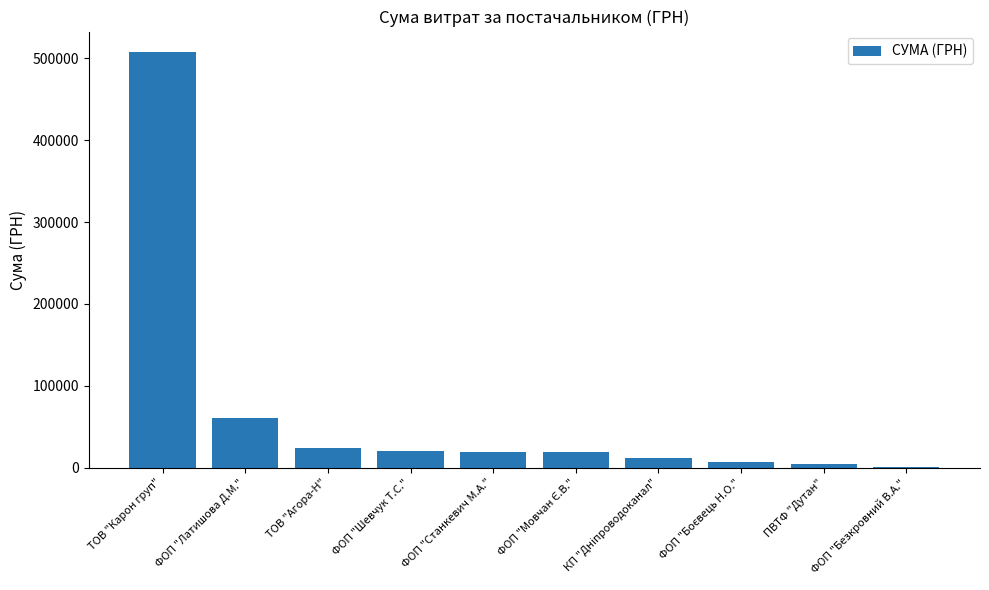

At which label does the data first exceed 19556?

ТОВ "Карон груп"